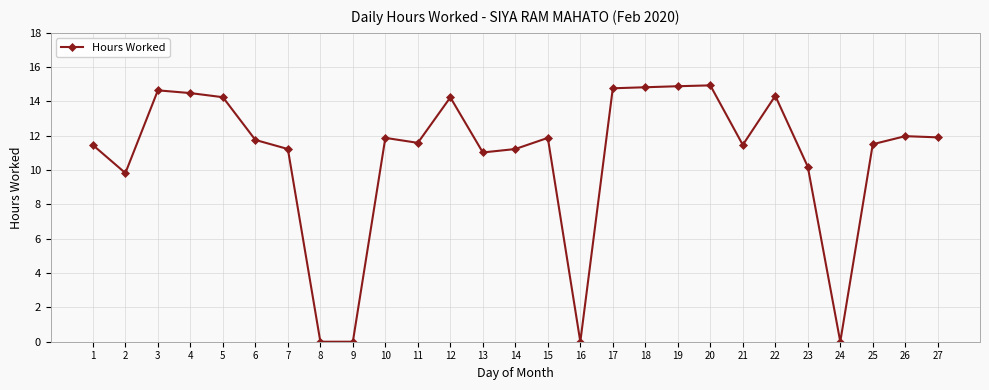

Between 7 and 17, which is larger?

17